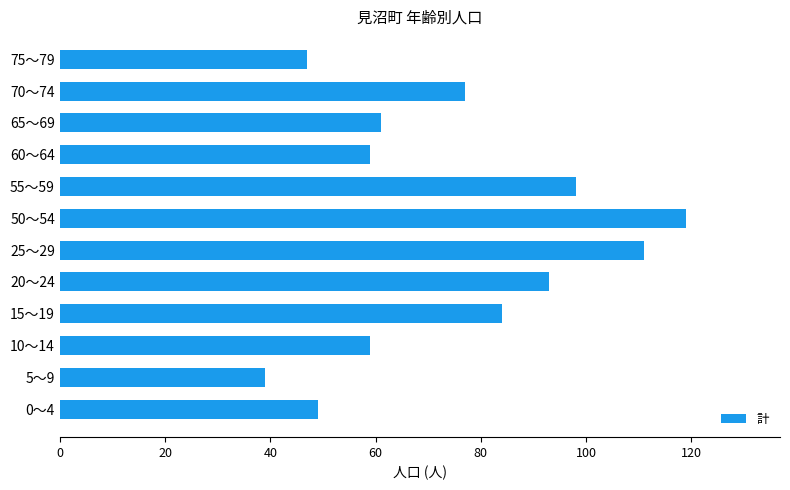

What is the sum of all values?

896